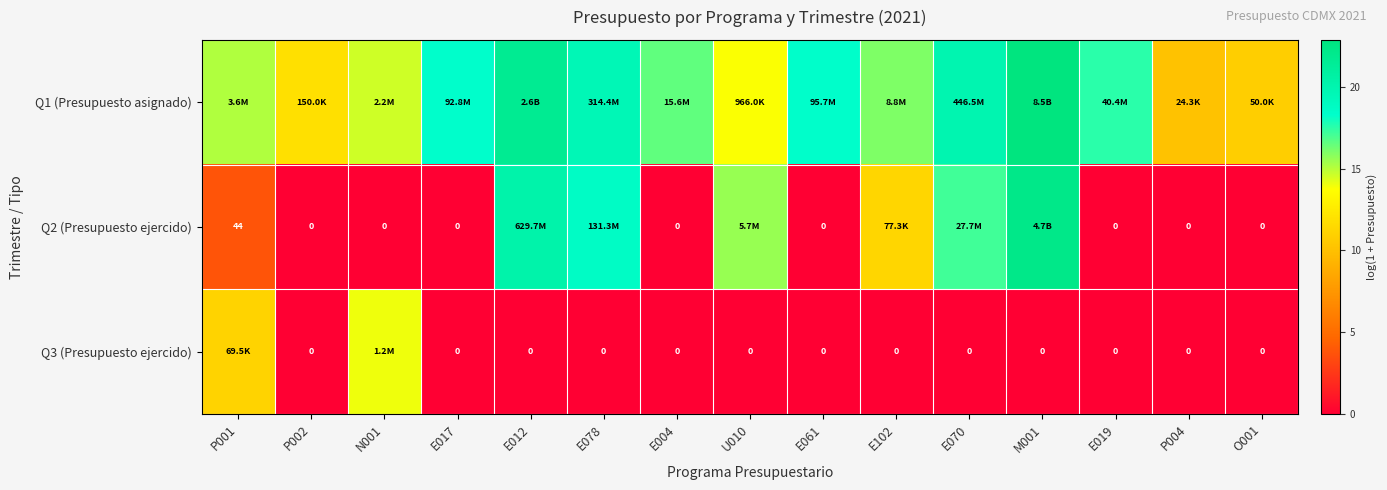

Which series has the largest range (max minus min)?

Q2 (Presupuesto ejercido)